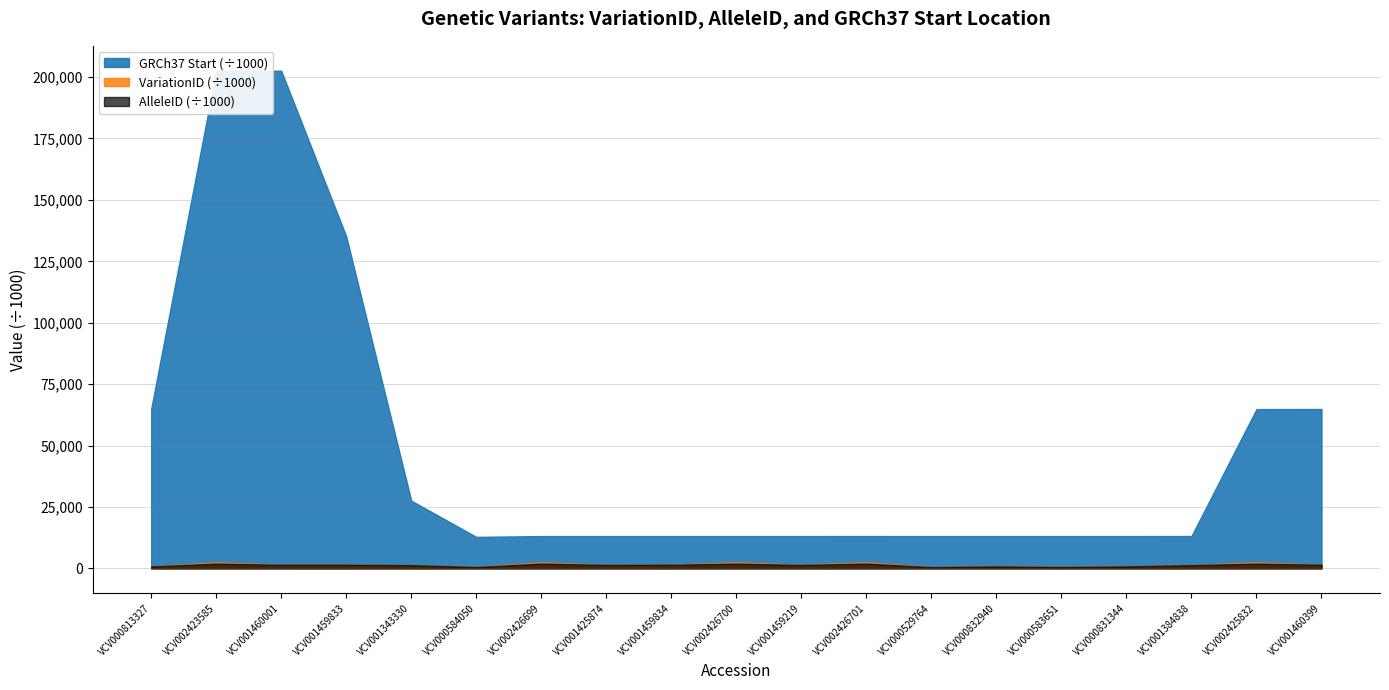

Where is the first local maximum for VariationID?

VCV002423585